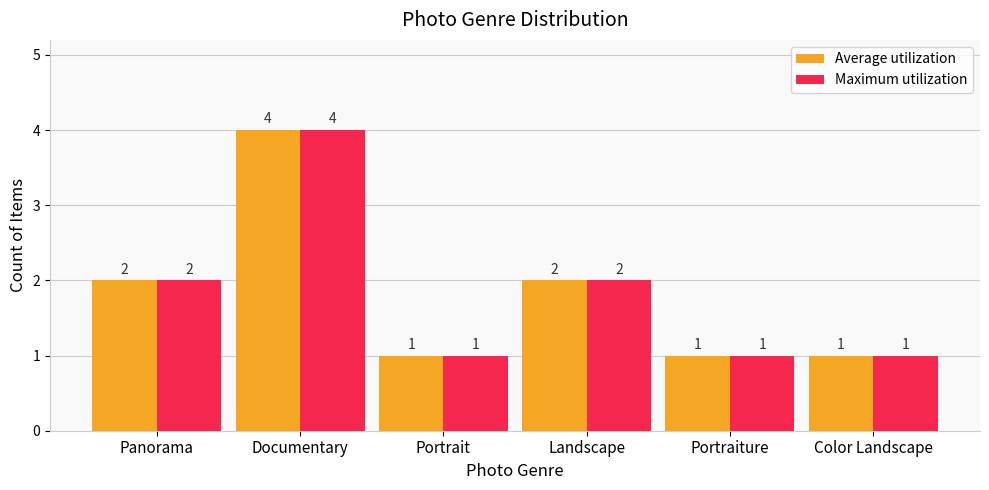

Which category has the highest value across all series?

Documentary